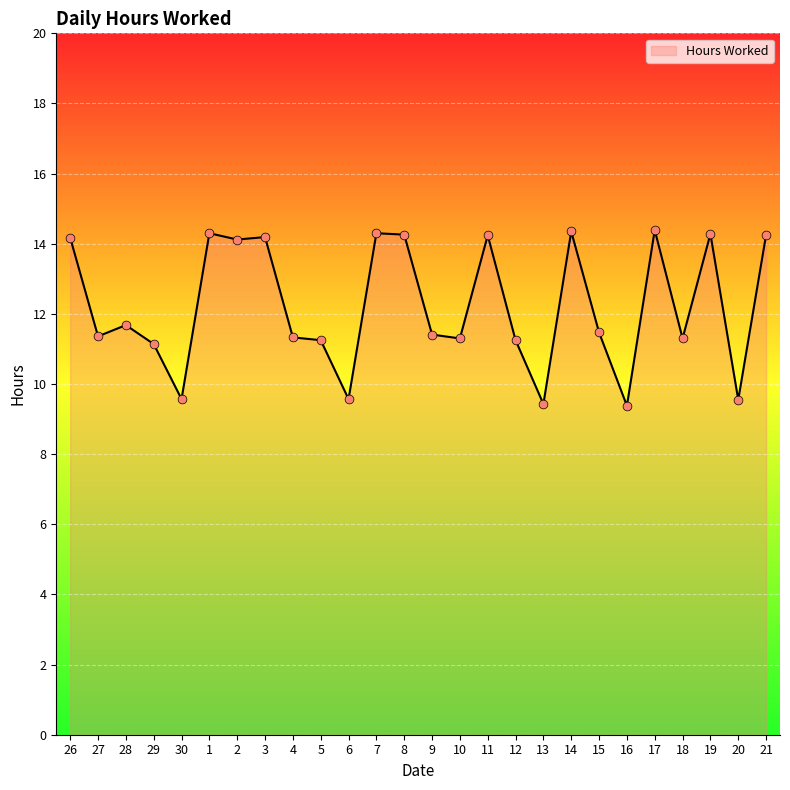

Approximately how many times larger is the value at 17 compared to 2?

1.0